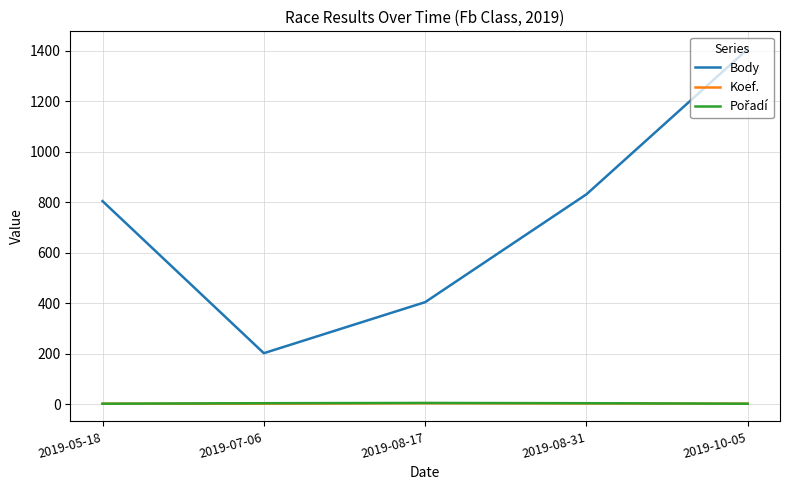

Which series has the widest spread of values?

Body